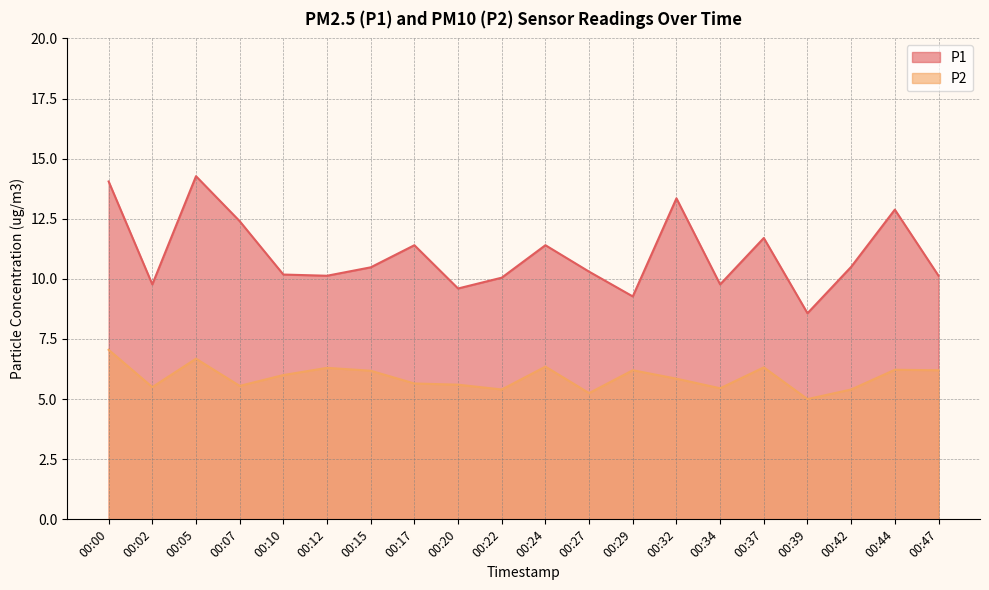

At how many categories does at least one series exceed 9?

19